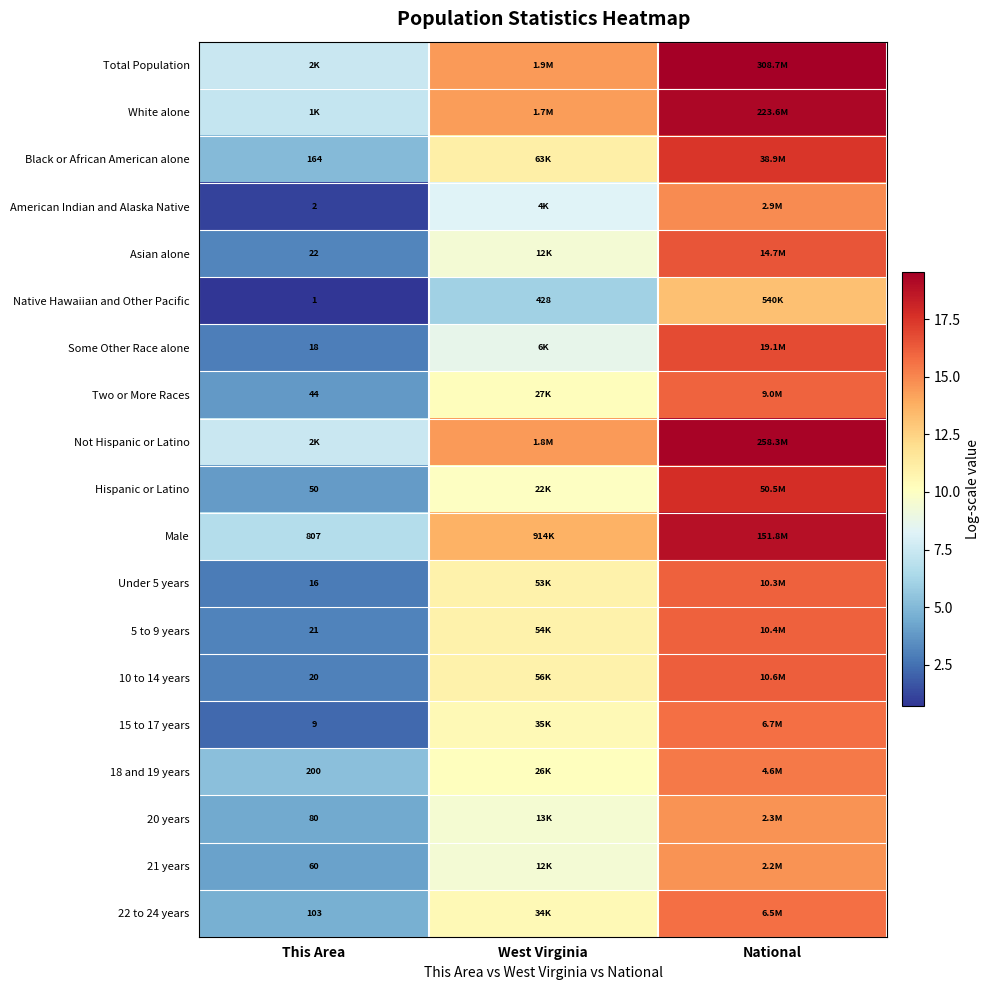

Where is Total Population nearest to the value 13?

West Virginia